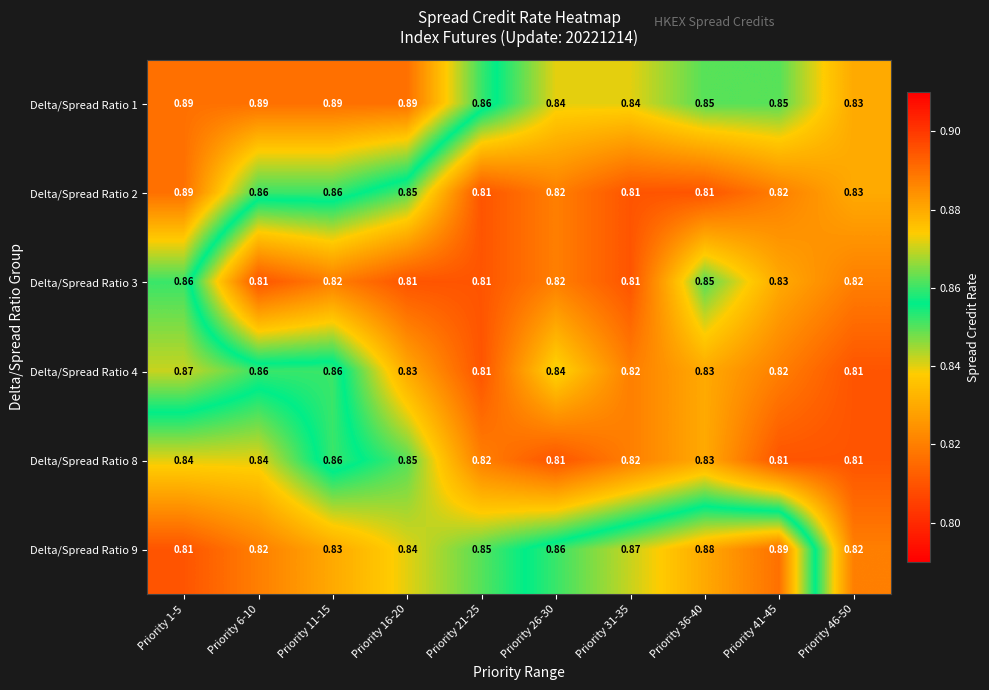

Is the value of Delta/Spread Ratio 8 at Priority 31-35 greater than the value of Delta/Spread Ratio 4 at Priority 21-25?

Yes